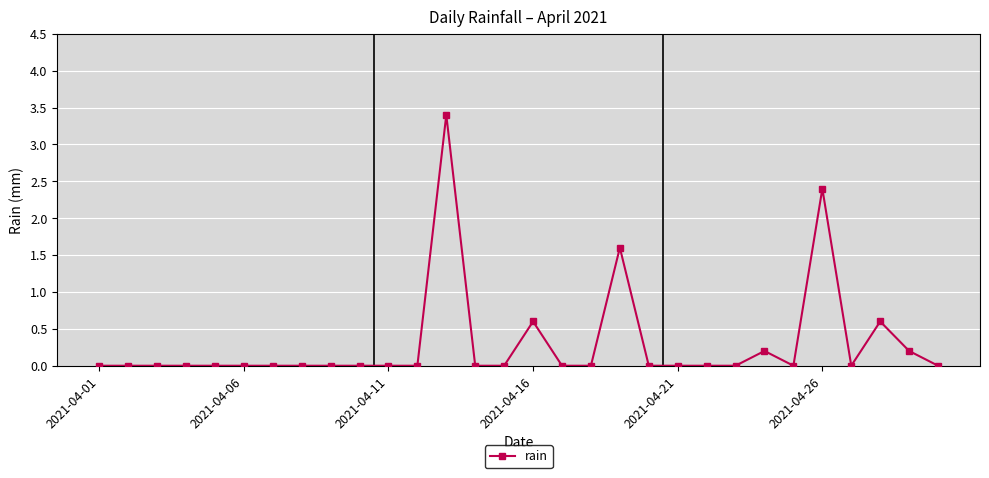

What is the maximum value shown in the chart?

3.4